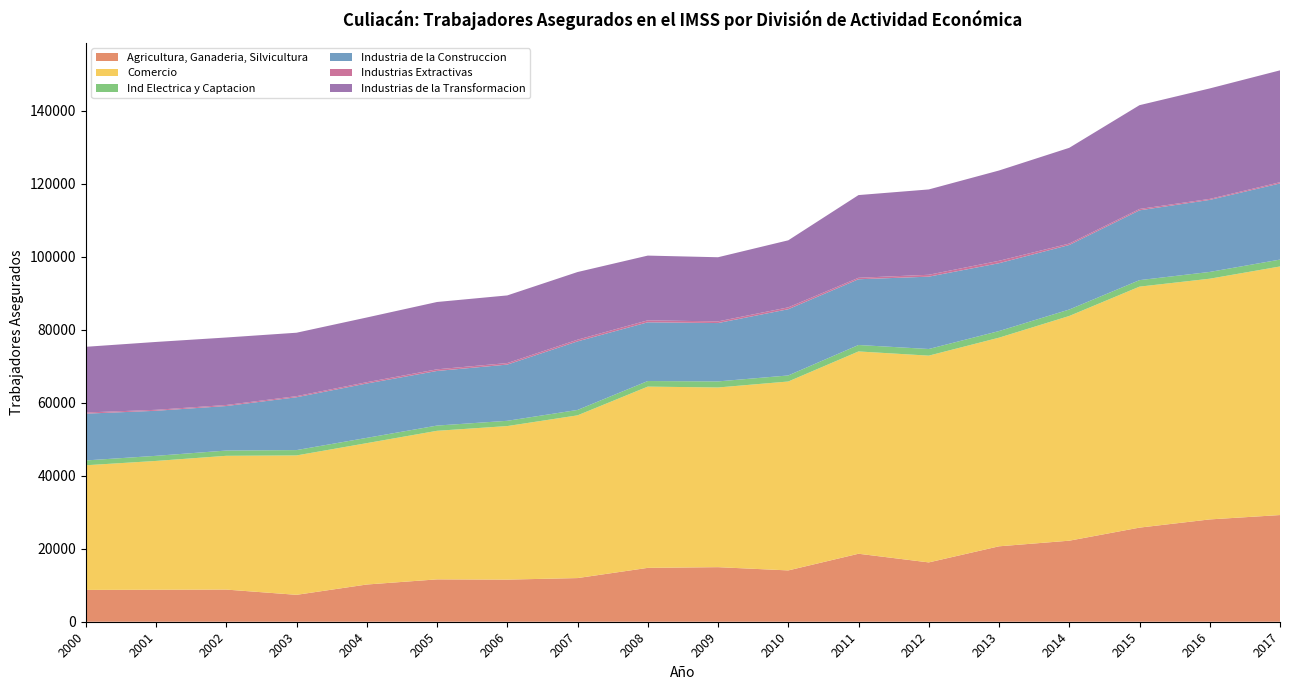

Reading left to right, transcribe all the data shown in this chart.

Agricultura, Ganaderia, Silvicultura: 2000=8720	2001=8766	2002=8812	2003=7374	2004=10202	2005=11611	2006=11544	2007=11966	2008=14766	2009=14956	2010=14067	2011=18636	2012=16262	2013=20673	2014=22214	2015=25796	2016=28046	2017=29243
Comercio: 2000=34171	2001=35312	2002=36670	2003=38212	2004=38752	2005=40726	2006=42091	2007=44603	2008=49684	2009=49258	2010=51784	2011=55455	2012=56677	2013=57189	2014=61599	2015=66059	2016=65982	2017=68140
Ind Electrica y Captacion: 2000=1321	2001=1398	2002=1441	2003=1463	2004=1448	2005=1434	2006=1443	2007=1484	2008=1529	2009=1663	2010=1660	2011=1768	2012=1822	2013=1816	2014=1769	2015=1780	2016=1857	2017=1885
Industria de la Construccion: 2000=12822	2001=12350	2002=12206	2003=14483	2004=14899	2005=14969	2006=15404	2007=18794	2008=16099	2009=15995	2010=18152	2011=18019	2012=19828	2013=18595	2014=17688	2015=19139	2016=19744	2017=20869
Industrias Extractivas: 2000=321	2001=264	2002=287	2003=302	2004=362	2005=449	2006=424	2007=464	2008=543	2009=455	2010=512	2011=404	2012=519	2013=665	2014=398	2015=371	2016=278	2017=342
Industrias de la Transformacion: 2000=18007	2001=18603	2002=18496	2003=17387	2004=17732	2005=18456	2006=18541	2007=18544	2008=17742	2009=17585	2010=18377	2011=22670	2012=23389	2013=24750	2014=26239	2015=28450	2016=30279	2017=30664